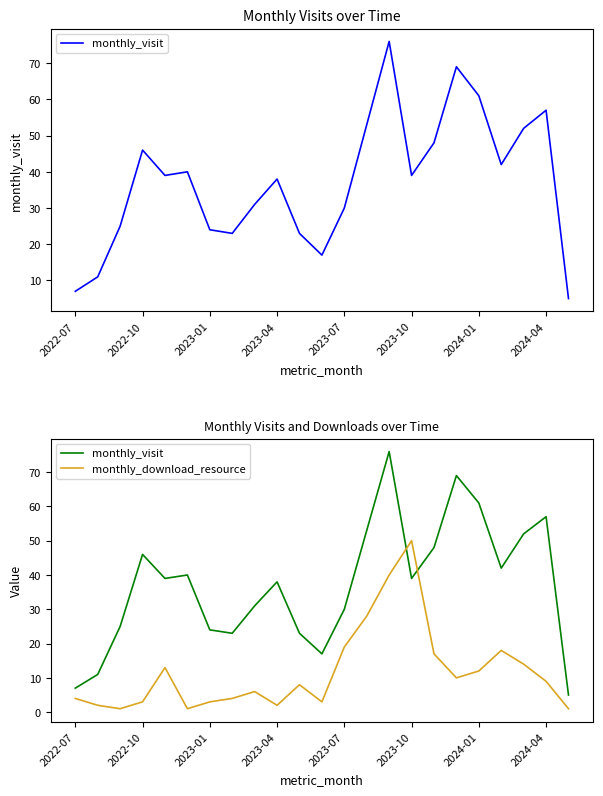

How many interior local peaks does the monthly_visit series have?

6